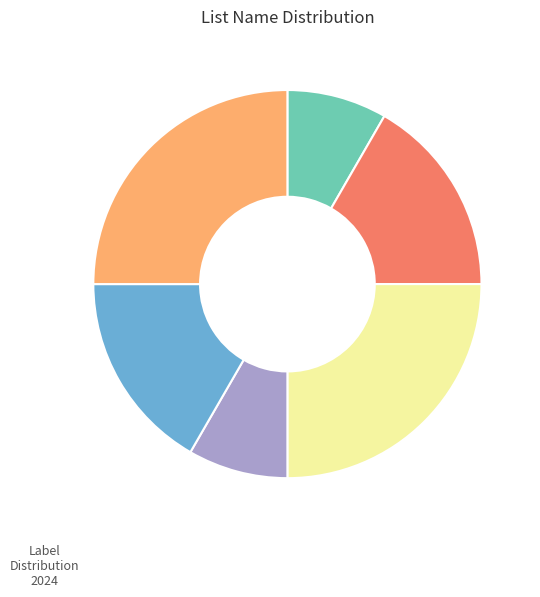

Is there a majority slice in this chart?

No